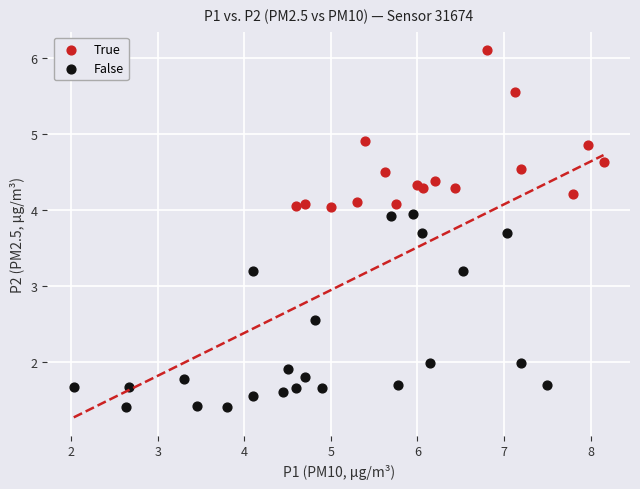

What are all the series names shown in the legend?

True, False